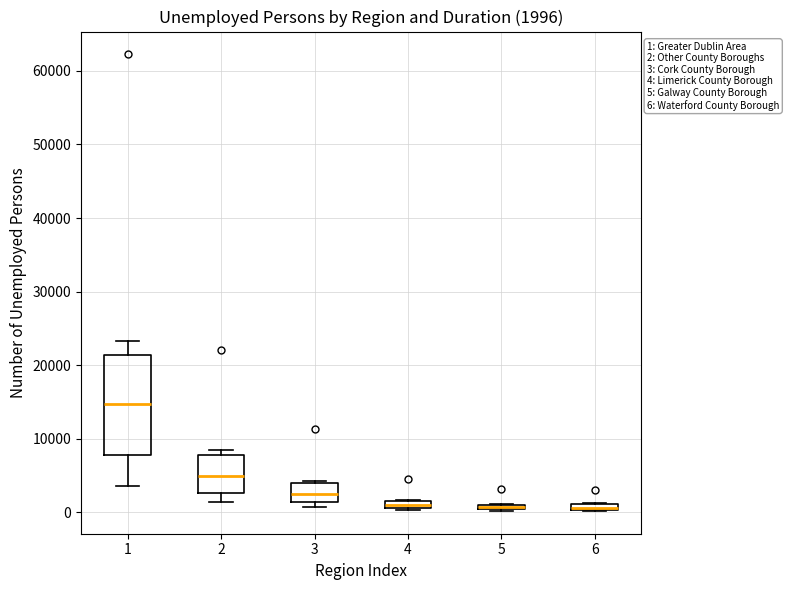

Which box has the highest median line?

1